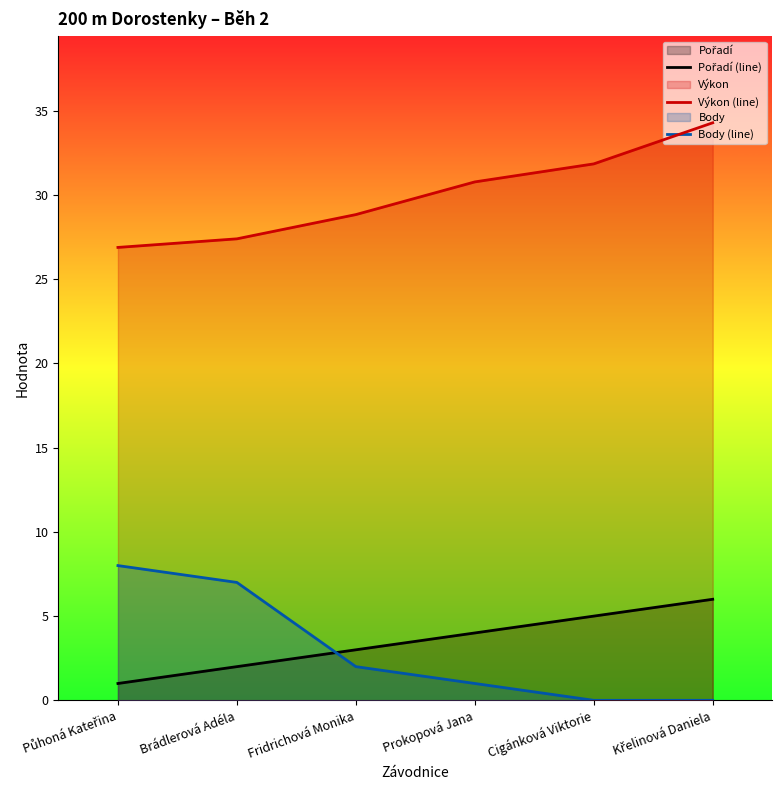

At which label is Pořadí (line) closest to 3?

Fridrichová Monika